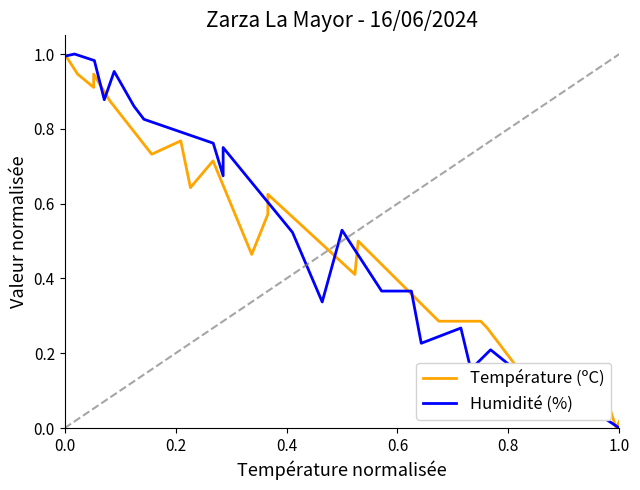

Rank the series by their maximum value, from lowest to highest.

Température (ºC), Humidité (%)